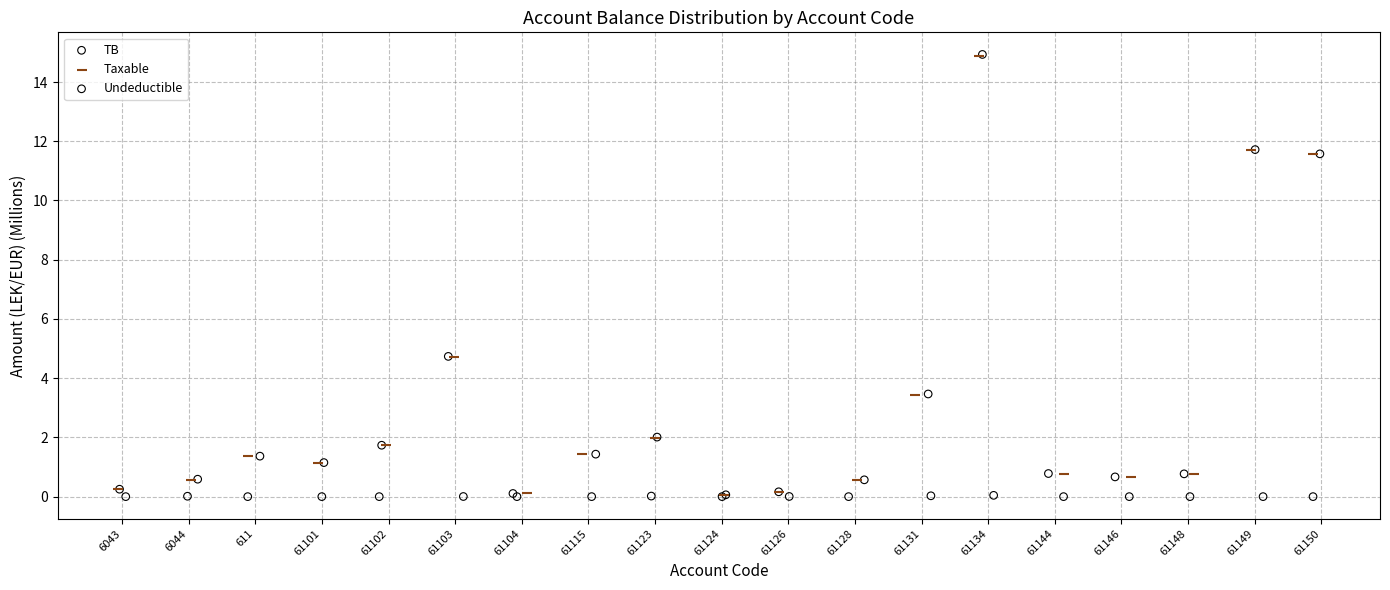

Which series has the widest spread of Y values?

TB